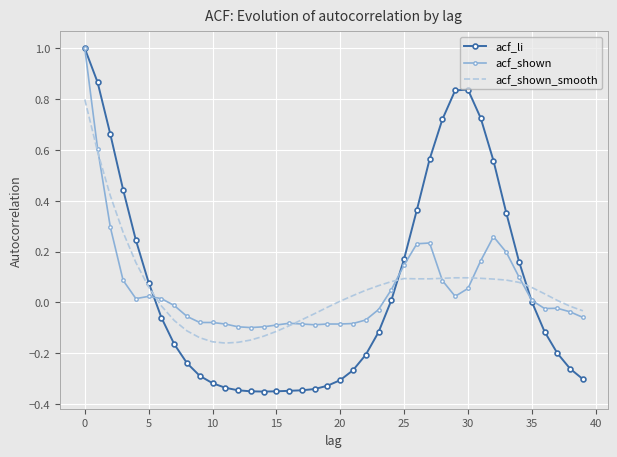

Which series has the widest spread of values?

acf_li